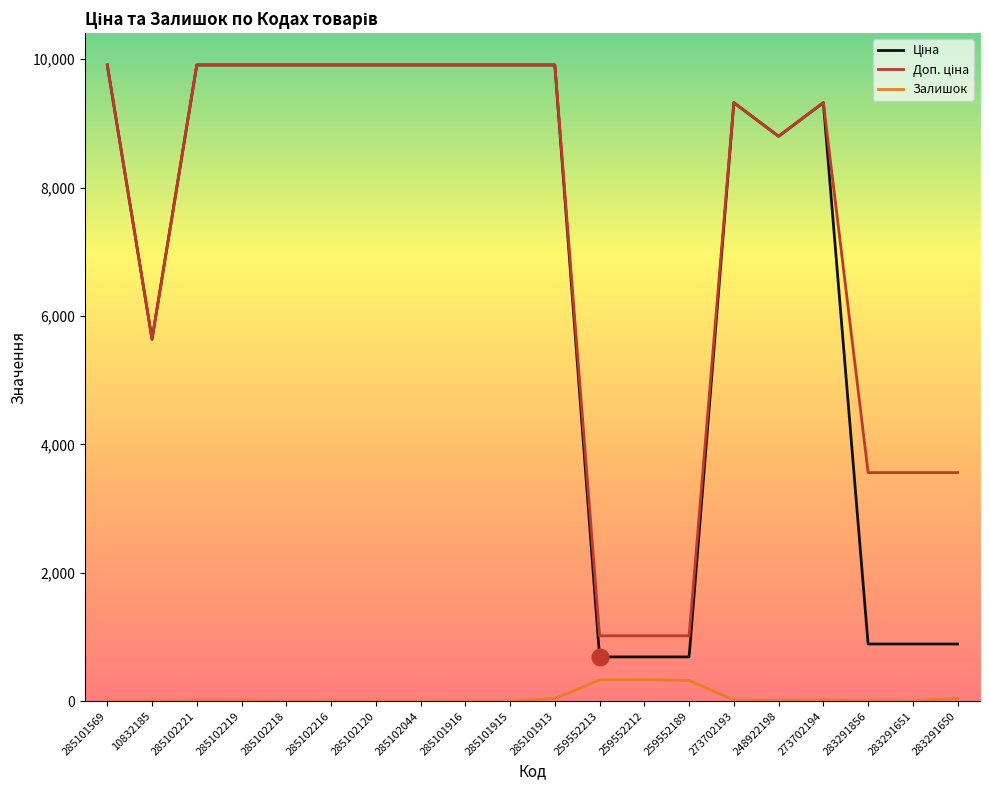

What is the greatest value displayed?

9908.5